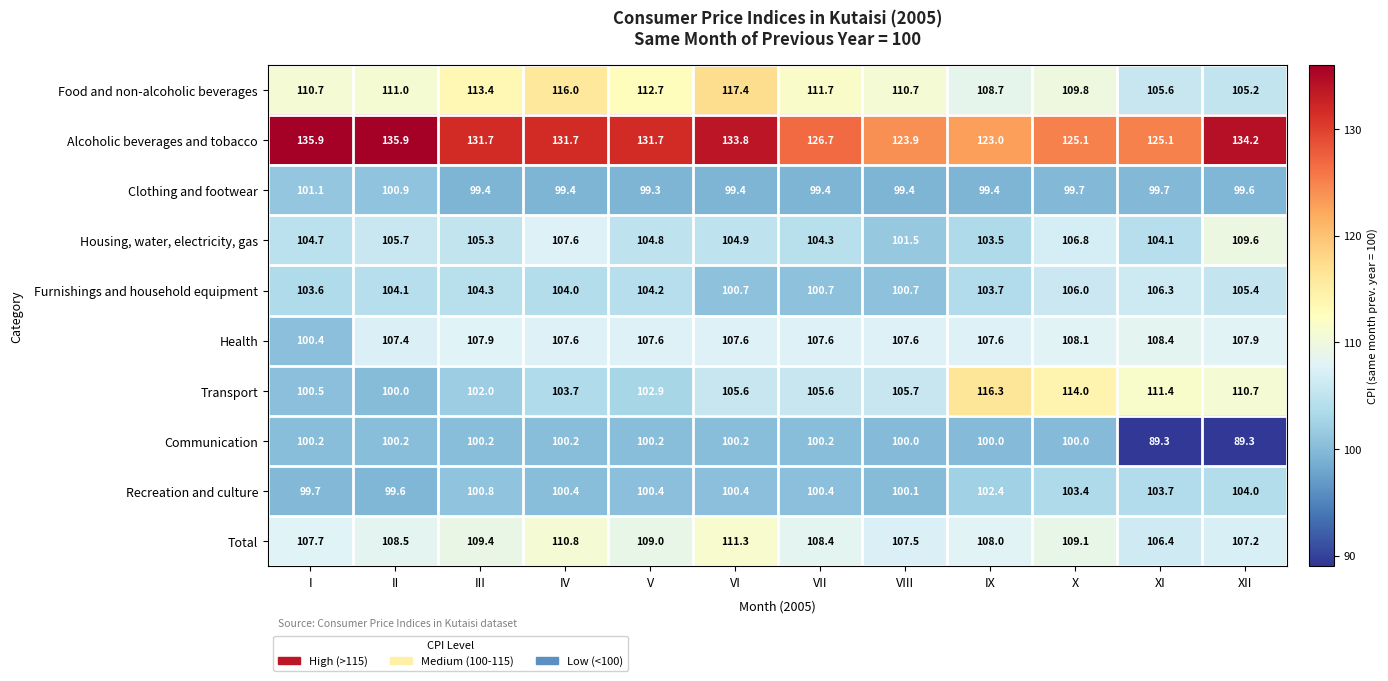

Where does the Communication series first go above 100?

I